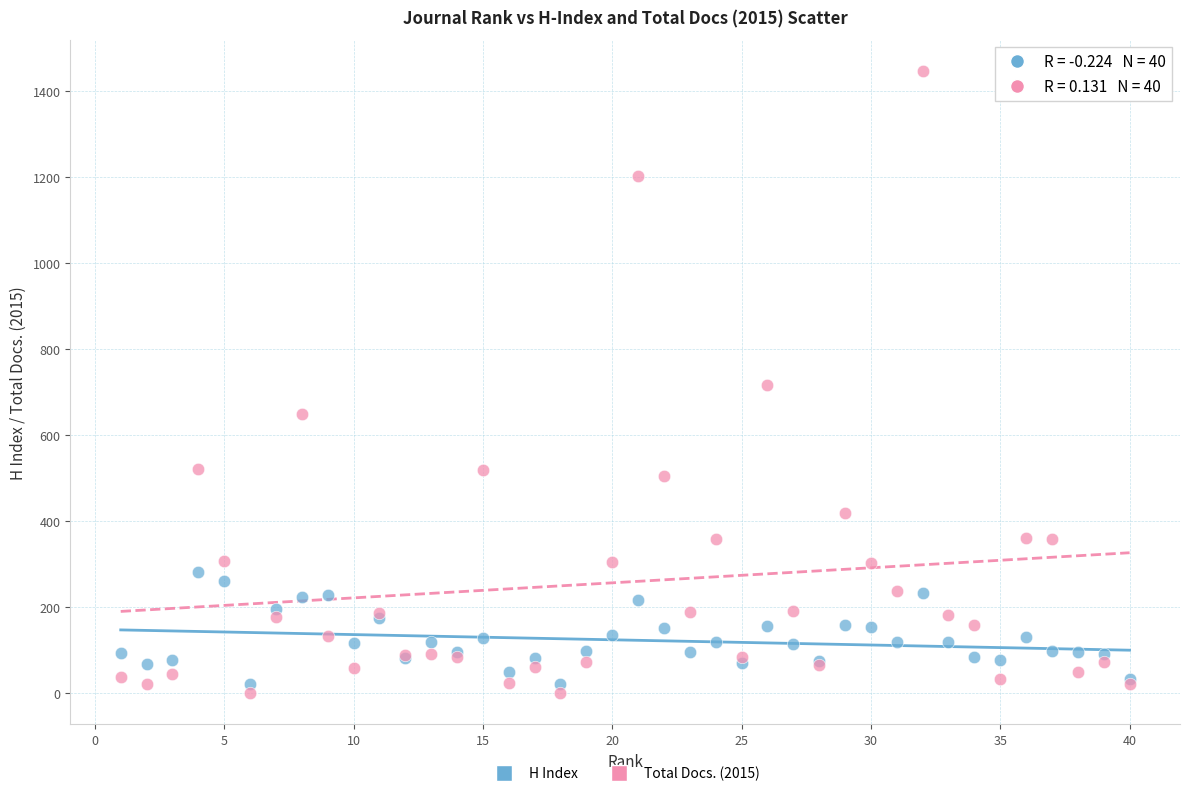

Which series reaches the maximum Y coordinate?

Total Docs. (2015)